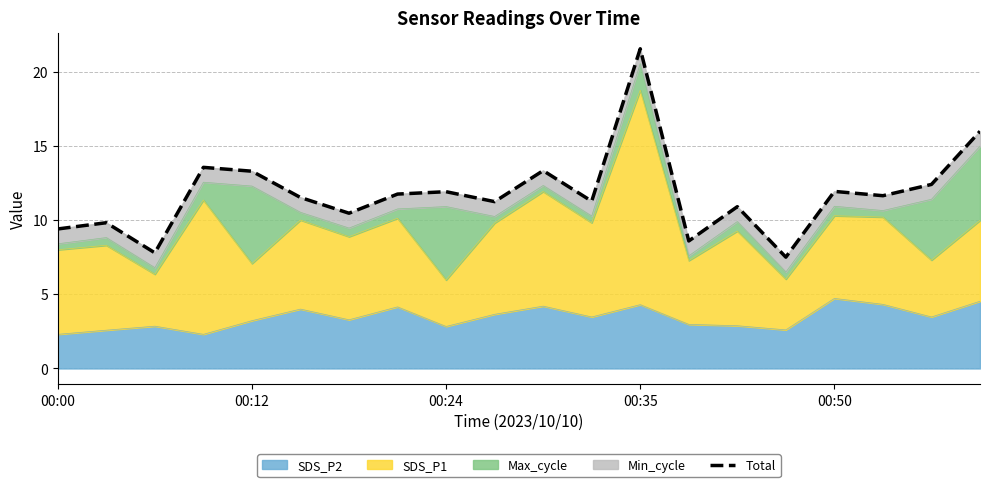

What is the value of the 20th point from the left?

16.0